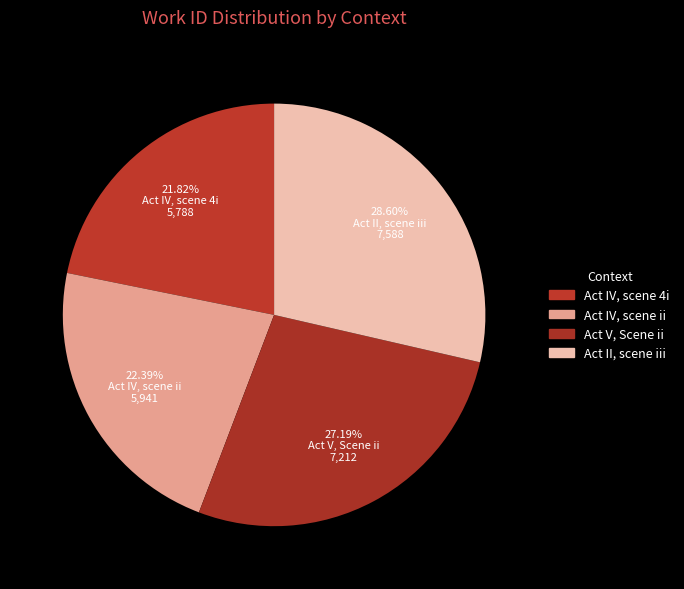

Which category has the biggest portion of the pie?

Act II, scene iii